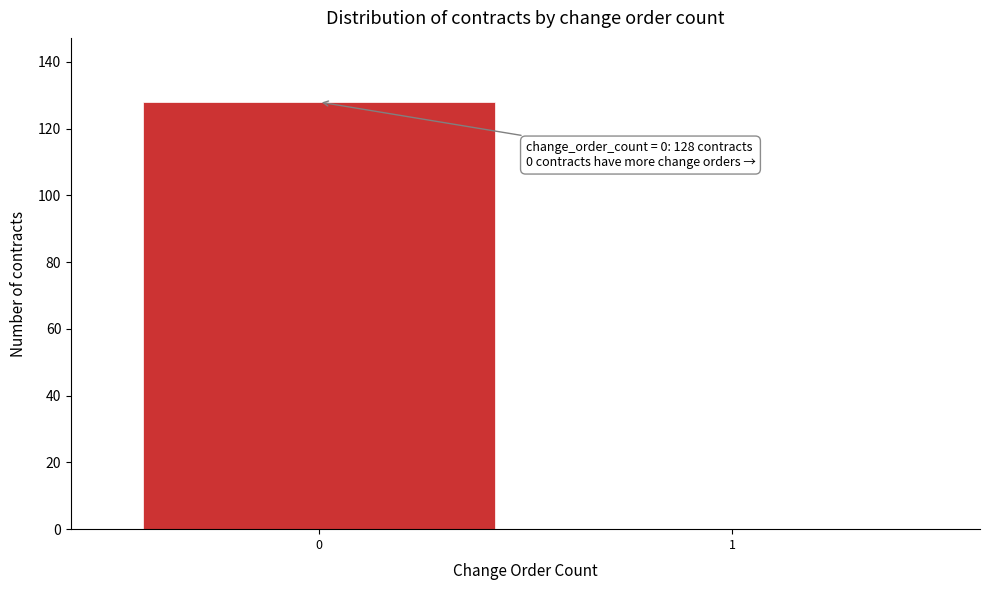

Reading left to right, list all the values displayed in this chart.

0=128	1=0